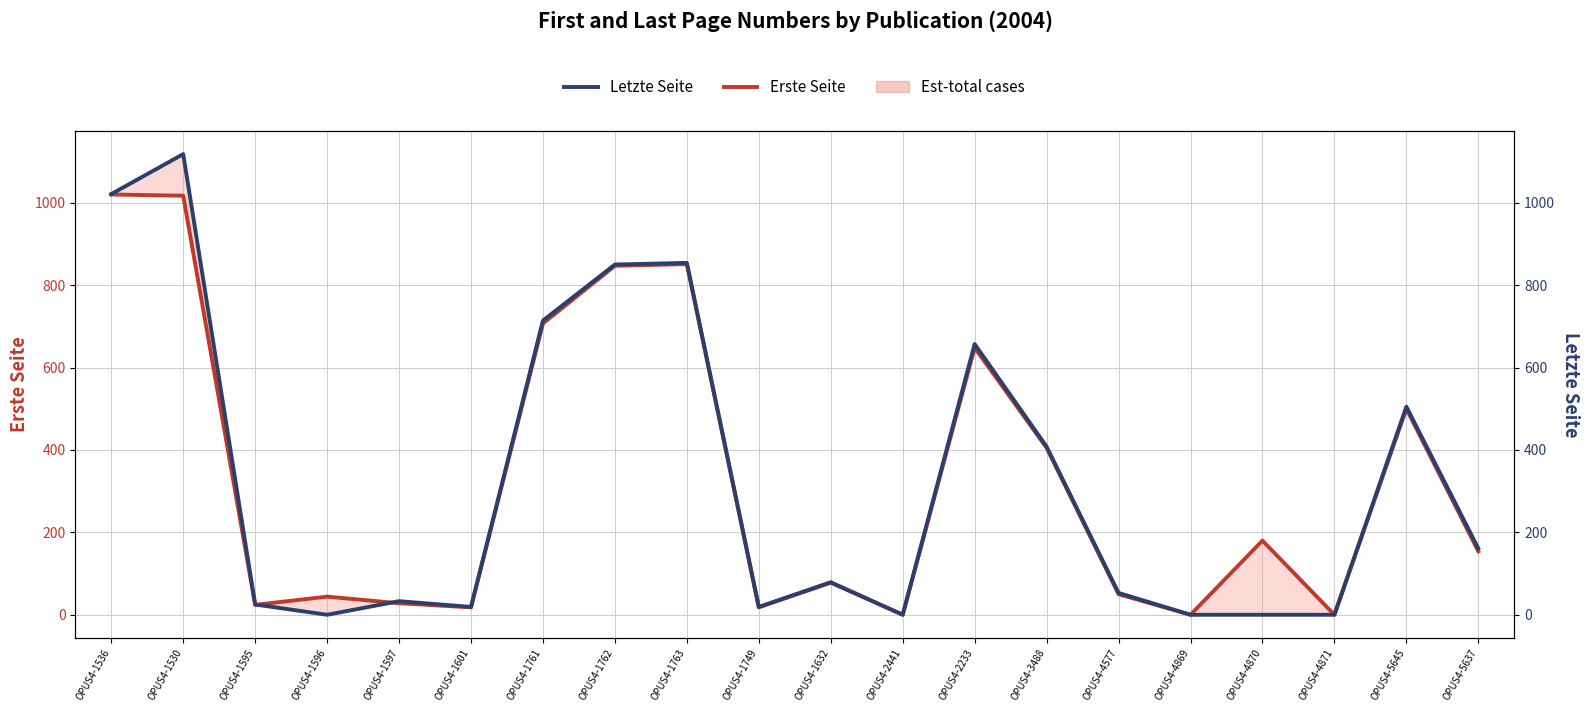

What is the difference between the Letzte Seite values at OPUS4-1632 and OPUS4-1761?

635